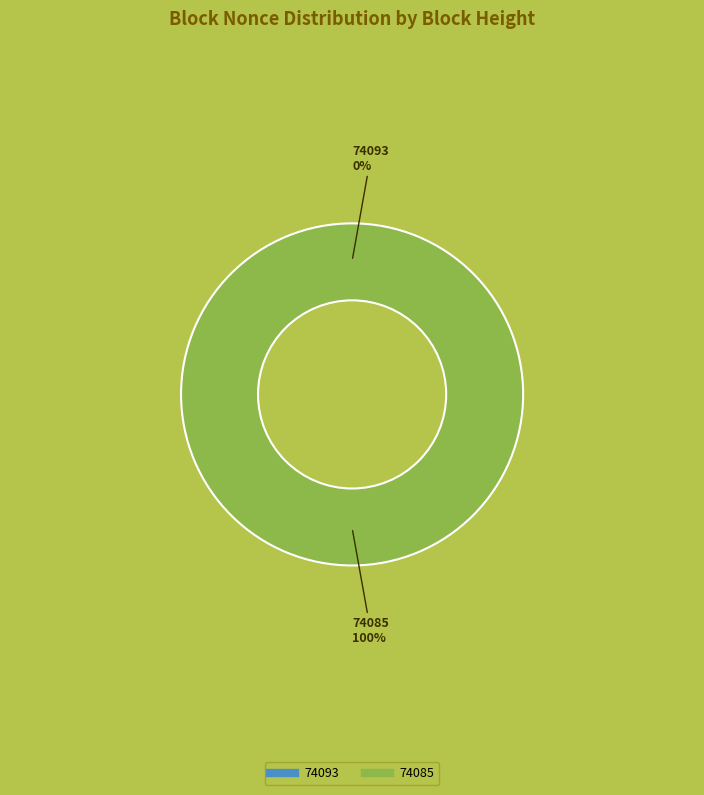

Rank the categories by value from lowest to highest.

74093, 74085